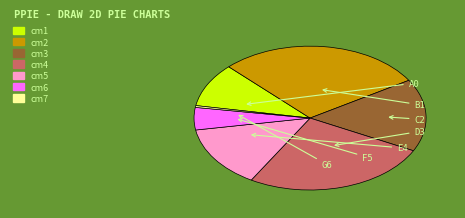

Combined, do cm3 and cm6 account for over 50%?

No